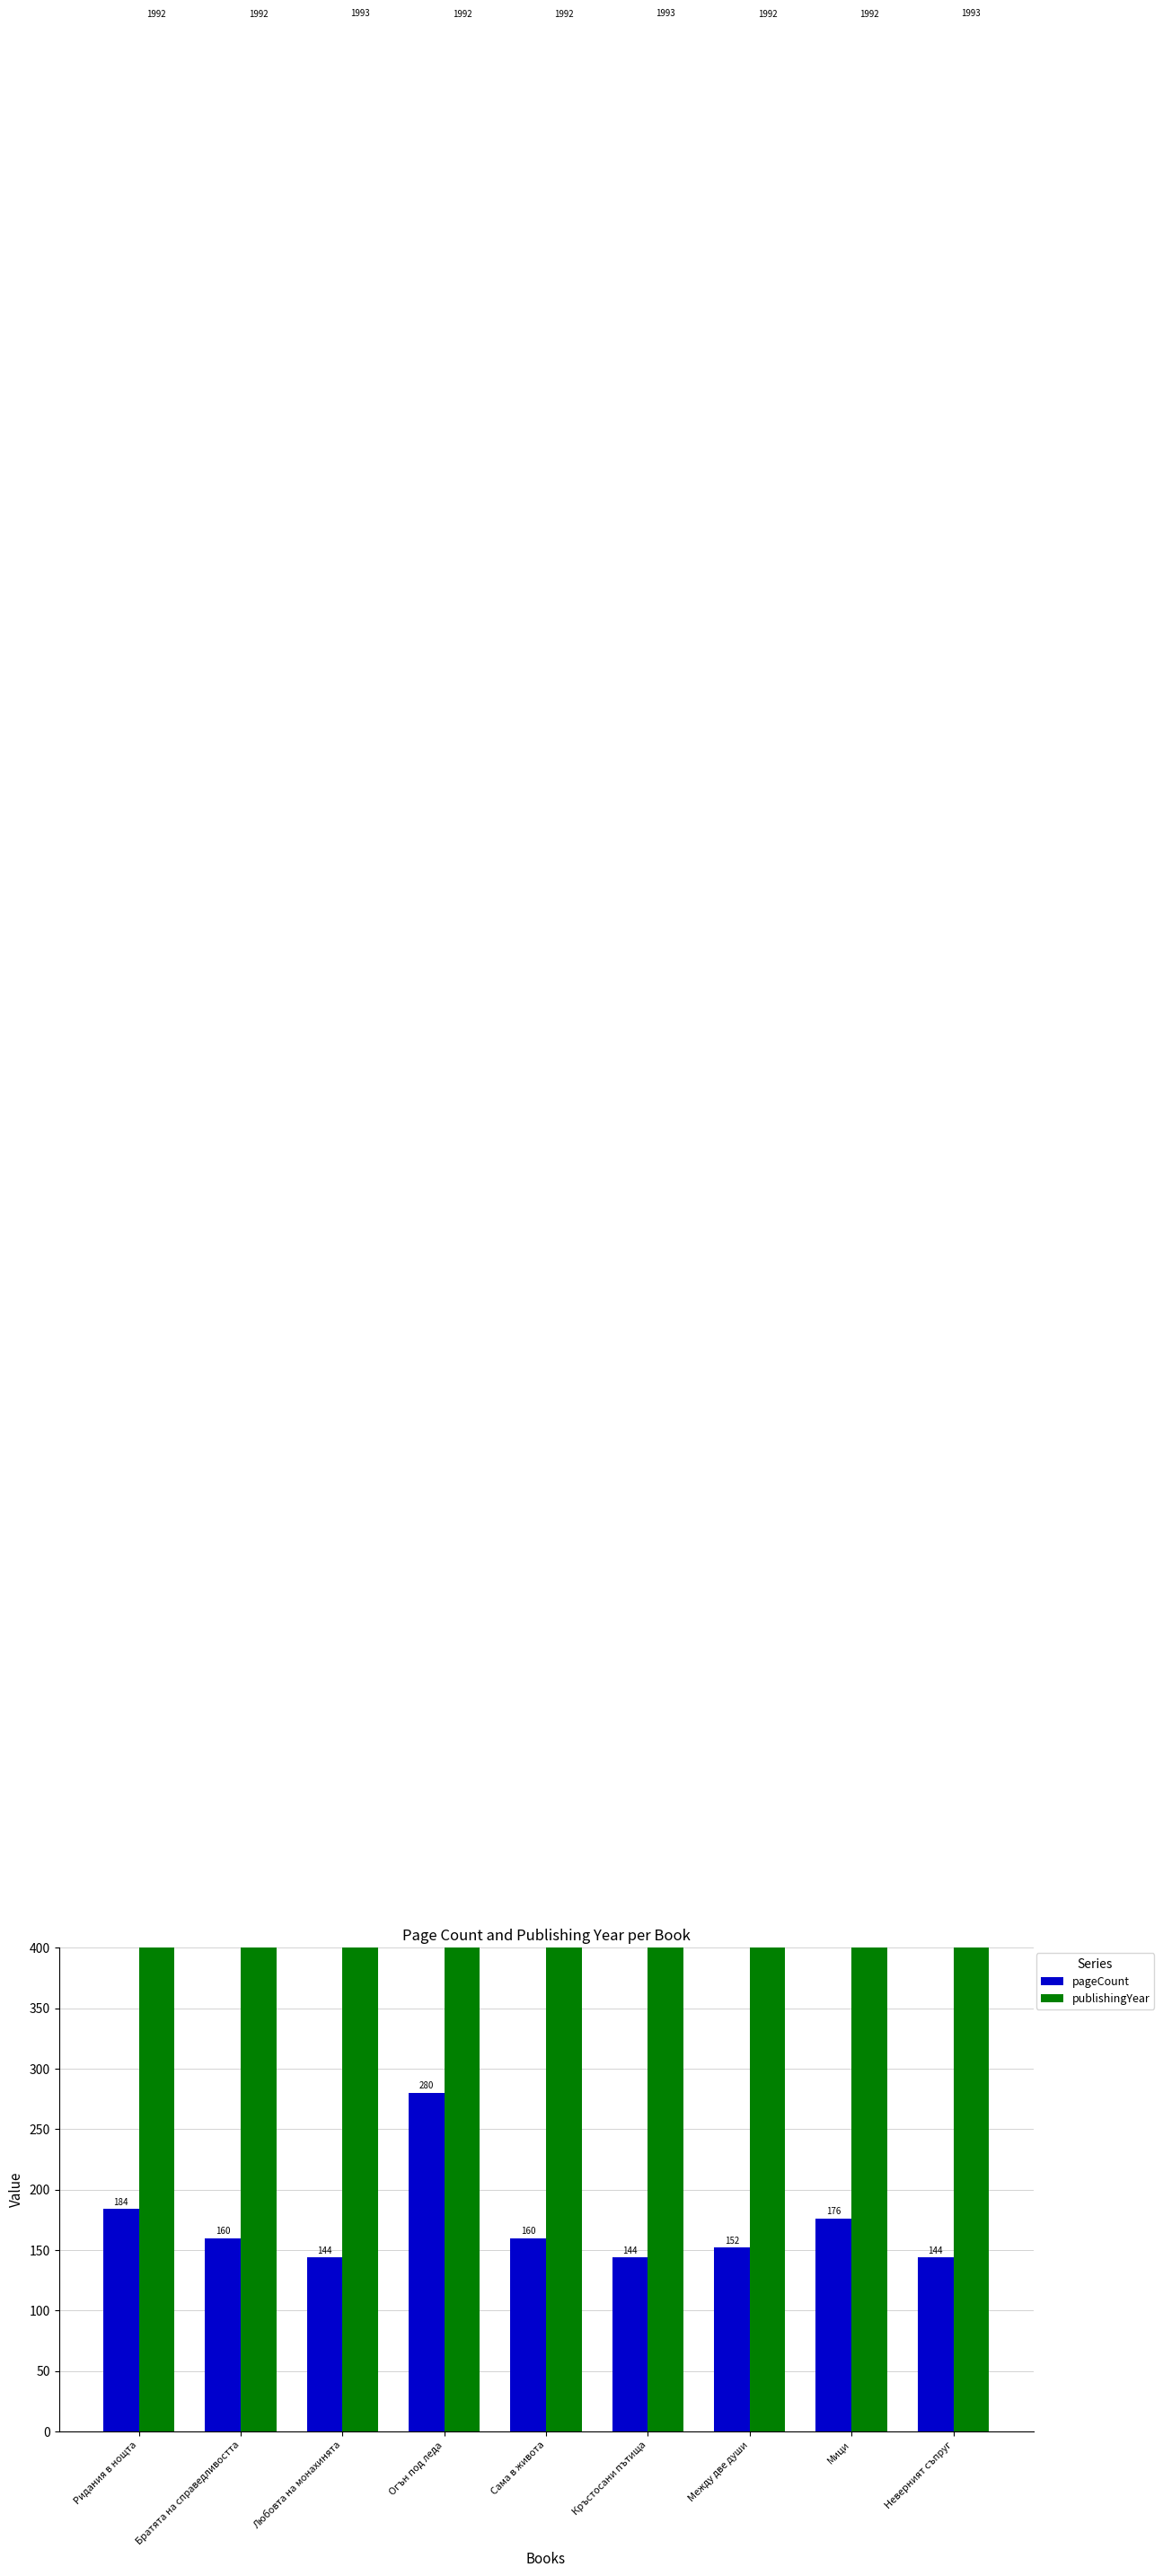

What is the label of the 6th bar from the right?

Огън под леда